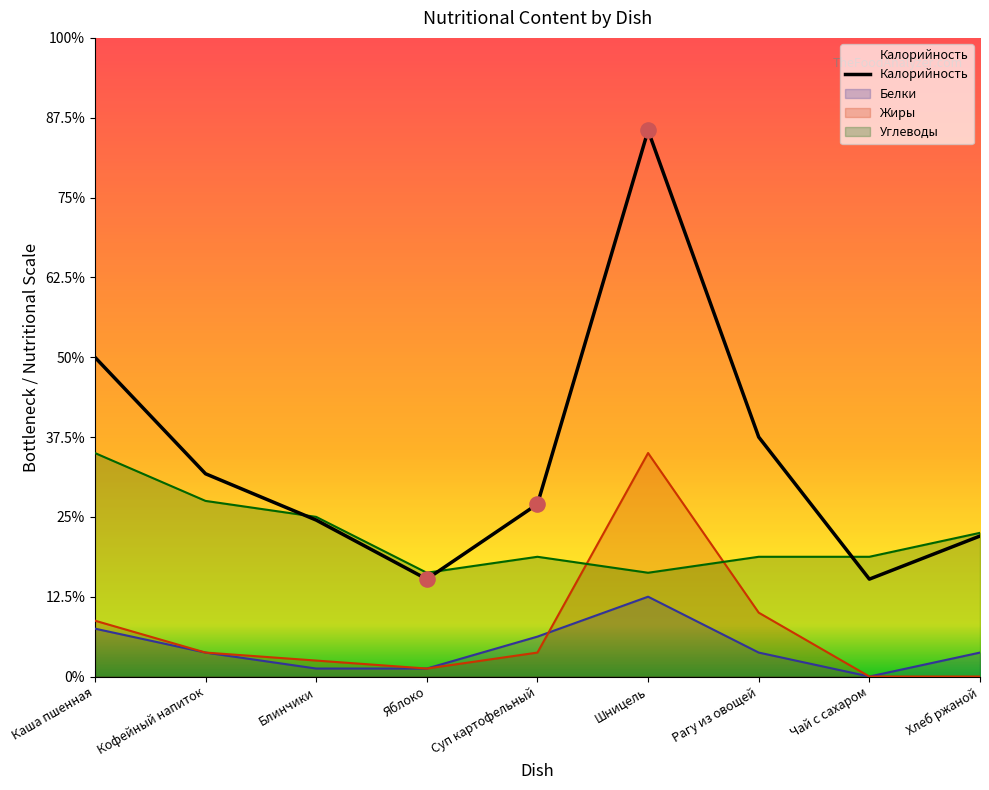

Which series has the largest Y range (max minus min)?

Калорийность